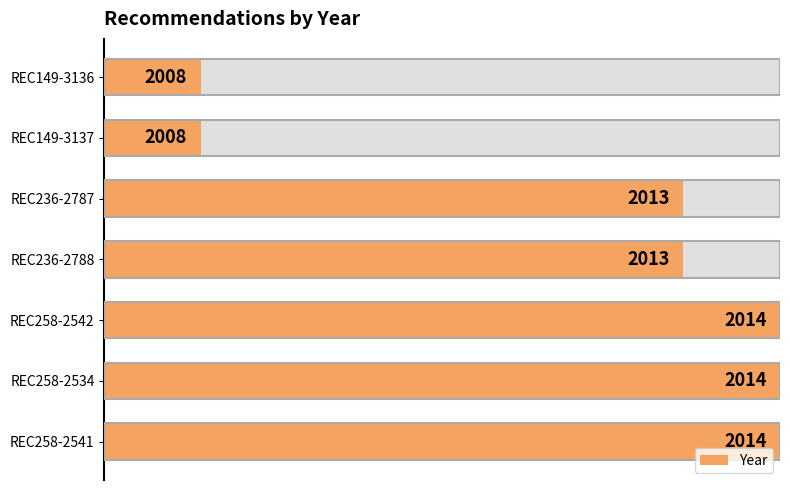

List the labels in order of value, smallest first.

REC149-3137, REC149-3136, REC236-2788, REC236-2787, REC258-2541, REC258-2534, REC258-2542